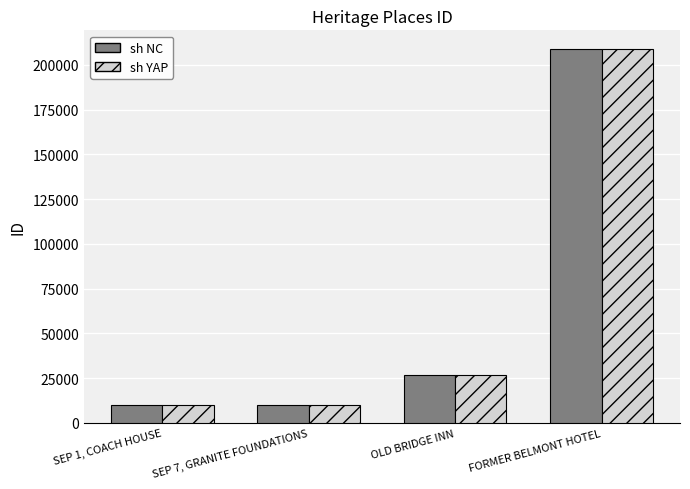

At which label is sh NC closest to 109587?

OLD BRIDGE INN